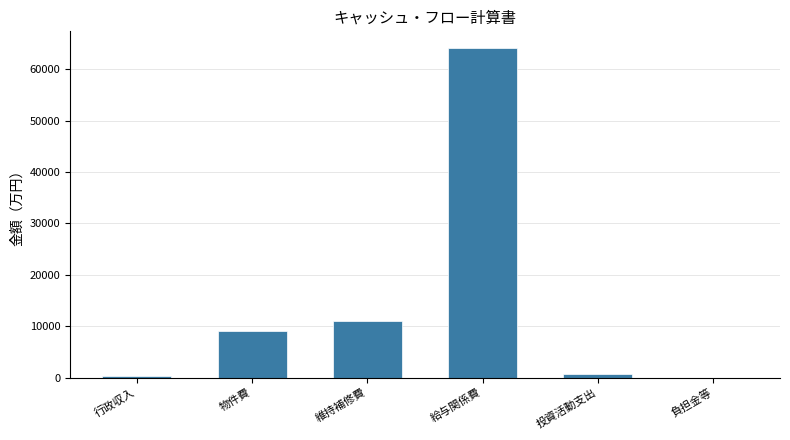

Reading left to right, what are all the values shown in this chart?

行政収入=291.9	物件費=9107.3	維持補修費=10948.4	給与関係費=64172.6	投資活動支出=623.0	負担金等=15.3